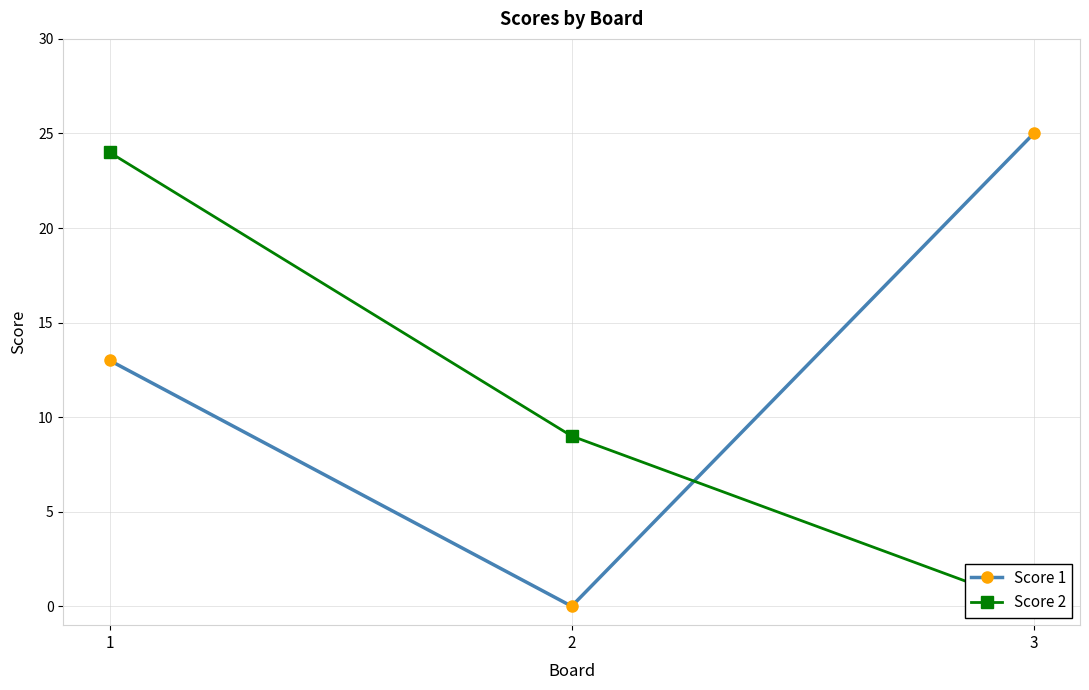

Which category has the highest value in the Score 1 series?

3